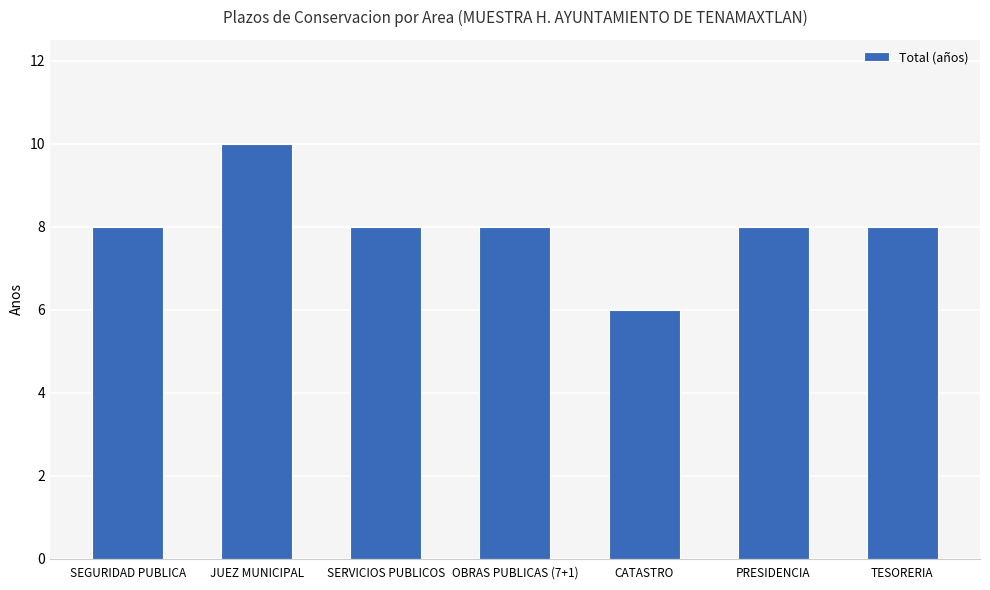

Reading left to right, list all the values displayed in this chart.

8	10	8	8	6	8	8